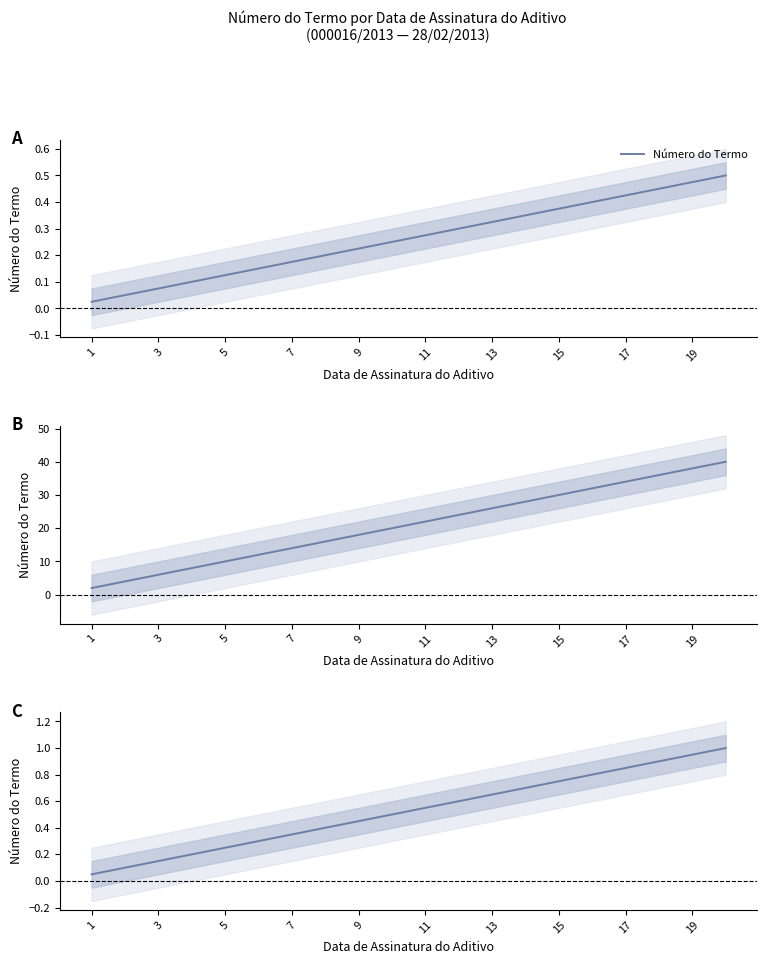

Is it true that the value at 11 is 0.3?

True